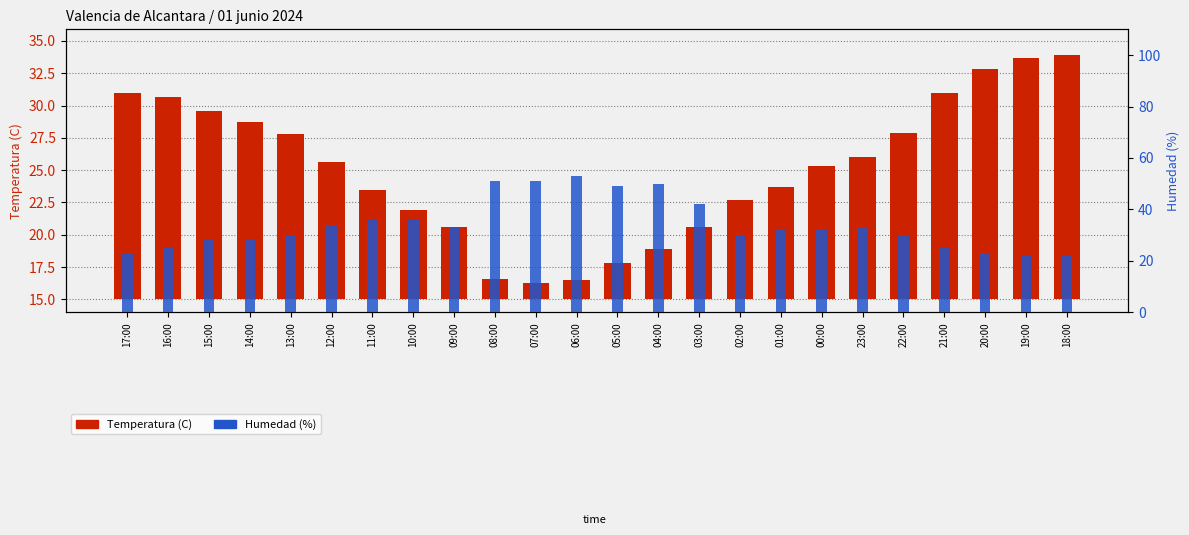

Which series has the largest total across all categories?

Humedad (%)